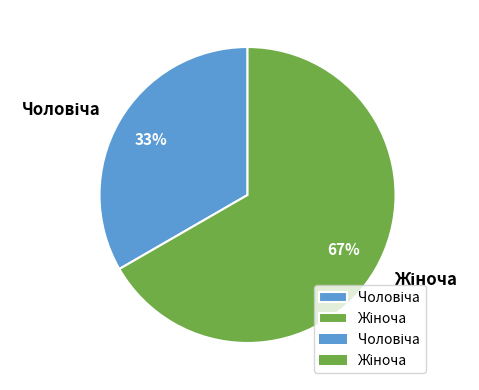

Does any single category account for the majority?

Yes